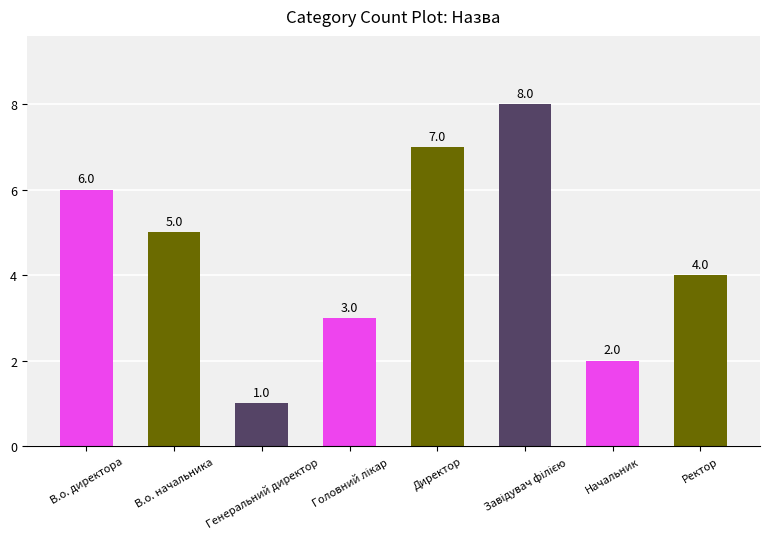

How many bars are there in total?

8